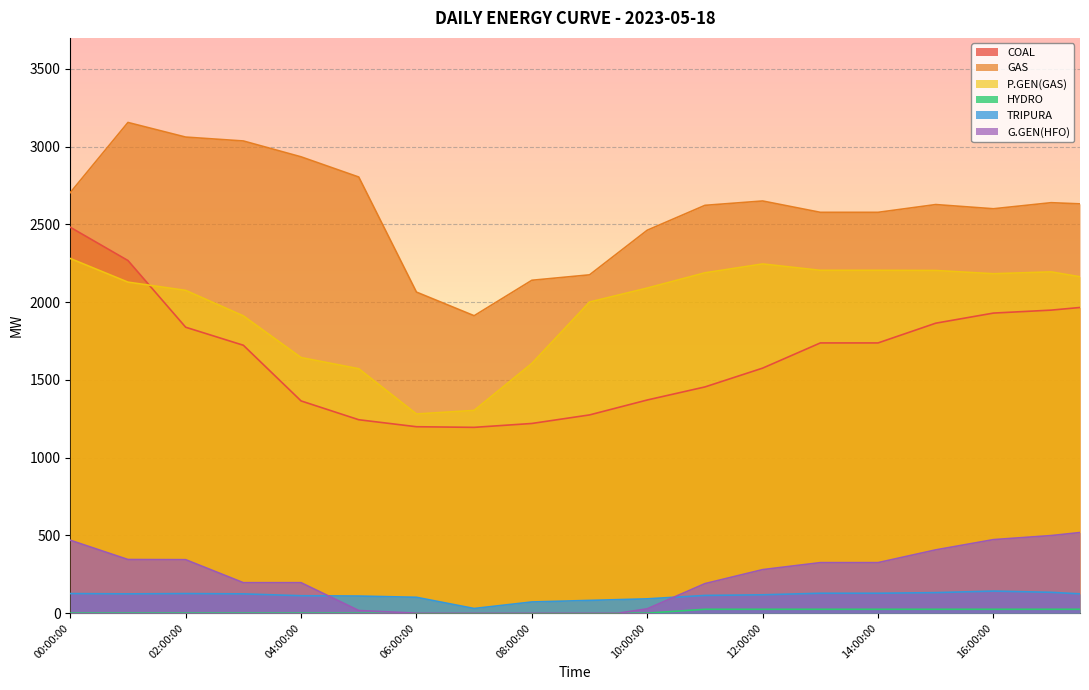

True or false: COAL and G.GEN(HFO) intersect in this chart.

False